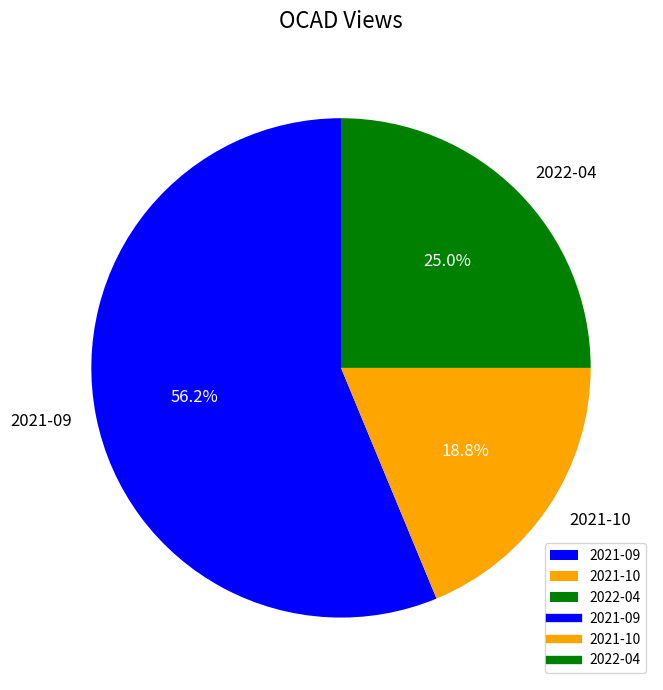

To the nearest percent, what is the combined percentage of 2022-04 and 2021-09?

81%